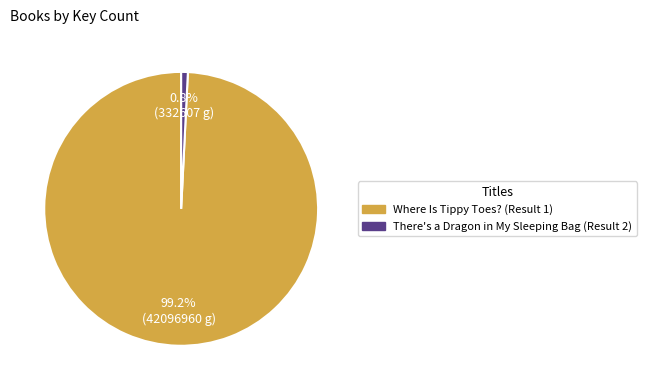

To the nearest percent, what is the average slice percentage?

50%